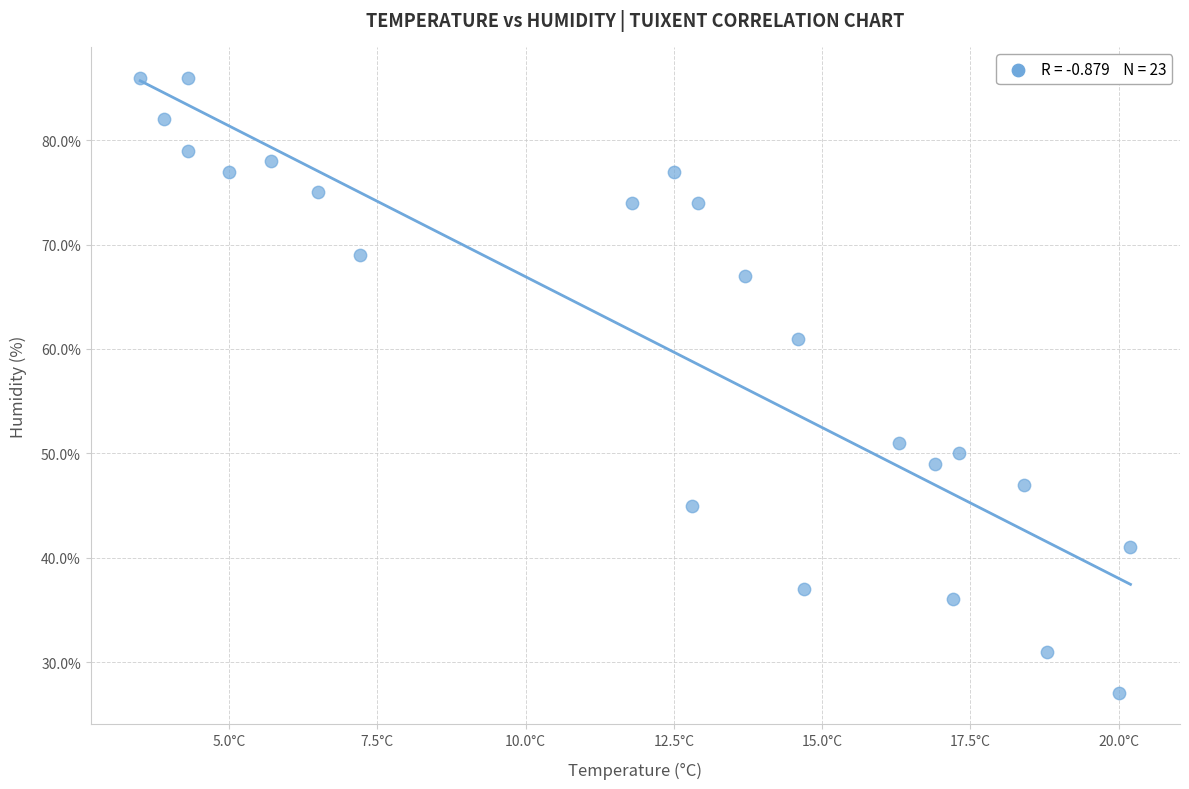

What is the range of Y values (max minus min)?

59